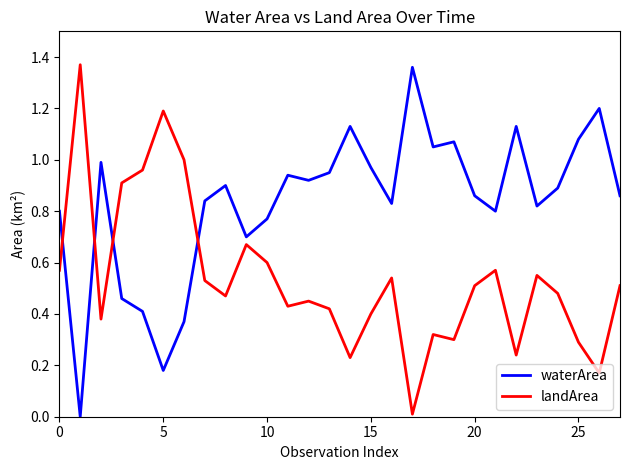

Rank the series by their average value, from highest to lowest.

waterArea, landArea